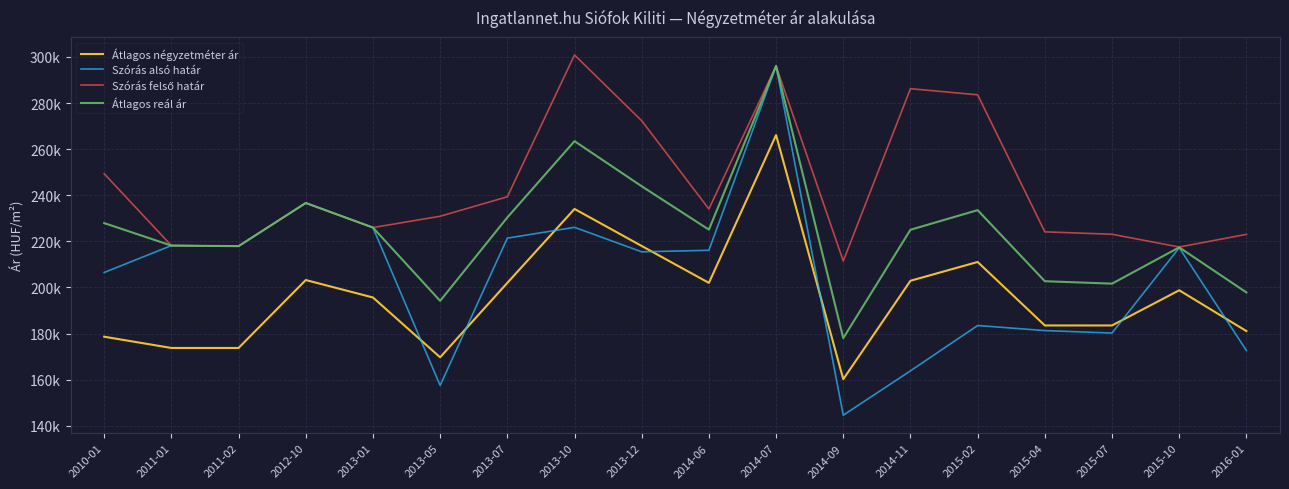

Reading left to right, transcribe all the data shown in this chart.

Átlagos négyzetméter ár: 178633	173750	173750	203225	195652	169701	201992	234060	217995	201992	266129	160201	202911	211054	183516	183516	198777	181076
Szórás alsó határ: 206503	218174	217926	236650	225988	157488	221399	226085	215468	216120	296108	144580	163828	183493	181287	180229	217241	172653
Szórás felső határ: 249351	218174	217926	236650	225988	230888	239331	300863	272334	234052	296108	211466	286238	283581	224135	223077	217553	223031
Átlagos reál ár: 227927	218174	217926	236650	225988	194188	230365	263474	243901	225086	296108	178023	225033	233537	202711	201653	217397	197842